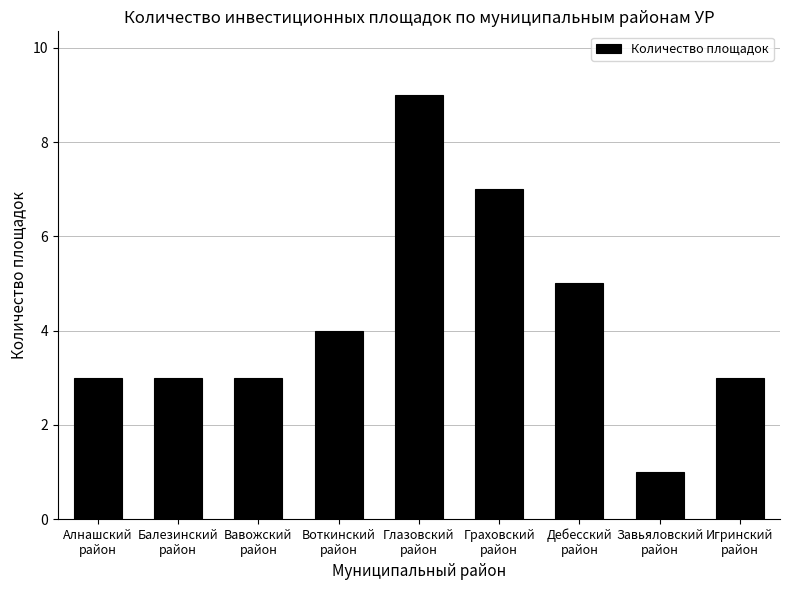

What is the sum of all values?

38